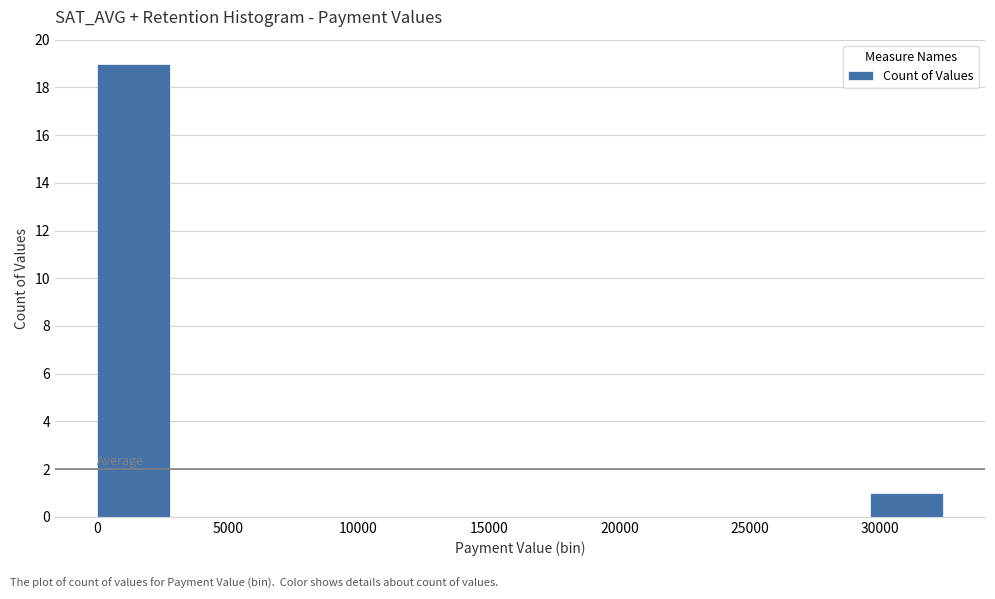

Reading left to right, transcribe this chart: for each bar, give the range it covers on the x-axis and its height. Neither the bar edges nor the heights are printed on the chart, so give them approximately, as read against the axes.

0 to 3500: 19
3500 to 6500: 0
6500 to 10000: 0
10000 to 13000: 0
13000 to 16500: 0
16500 to 19500: 0
19500 to 23000: 0
23000 to 26500: 0
26500 to 29500: 0
29500 to 33000: 1